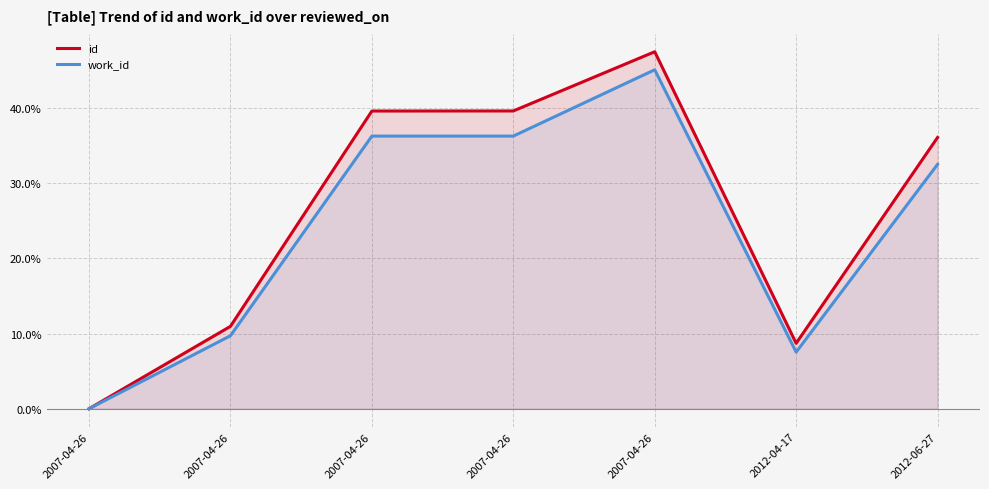

True or false: id and work_id cross at least once.

False